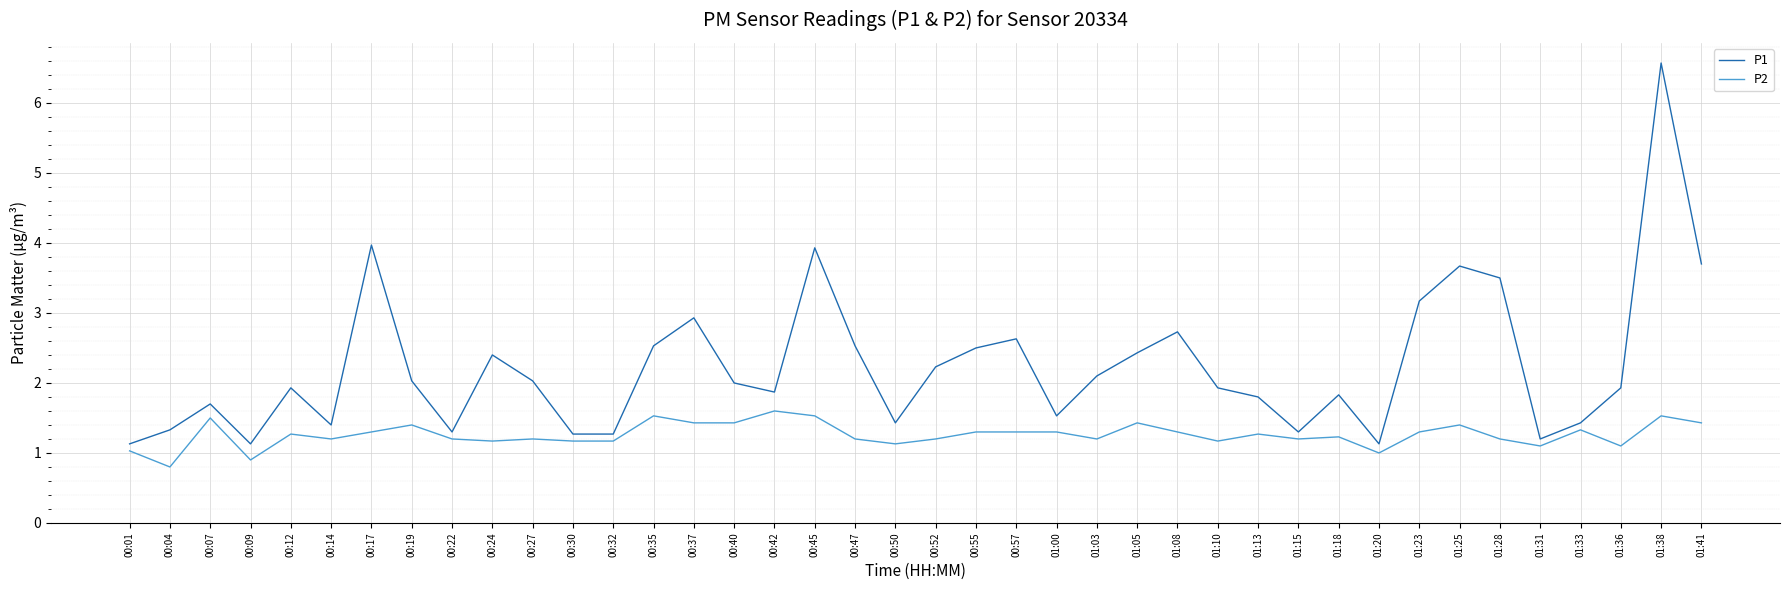

What position from the right is 00:57?

18